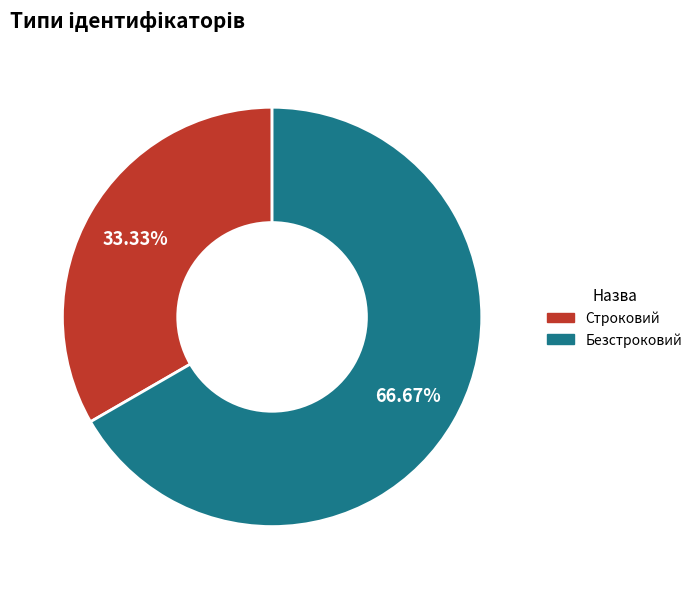

Which slice is the smallest?

Строковий